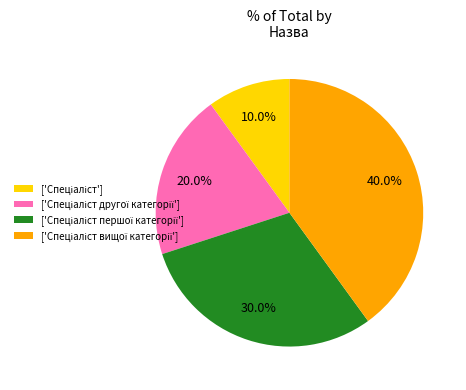

Does any single category account for the majority?

No